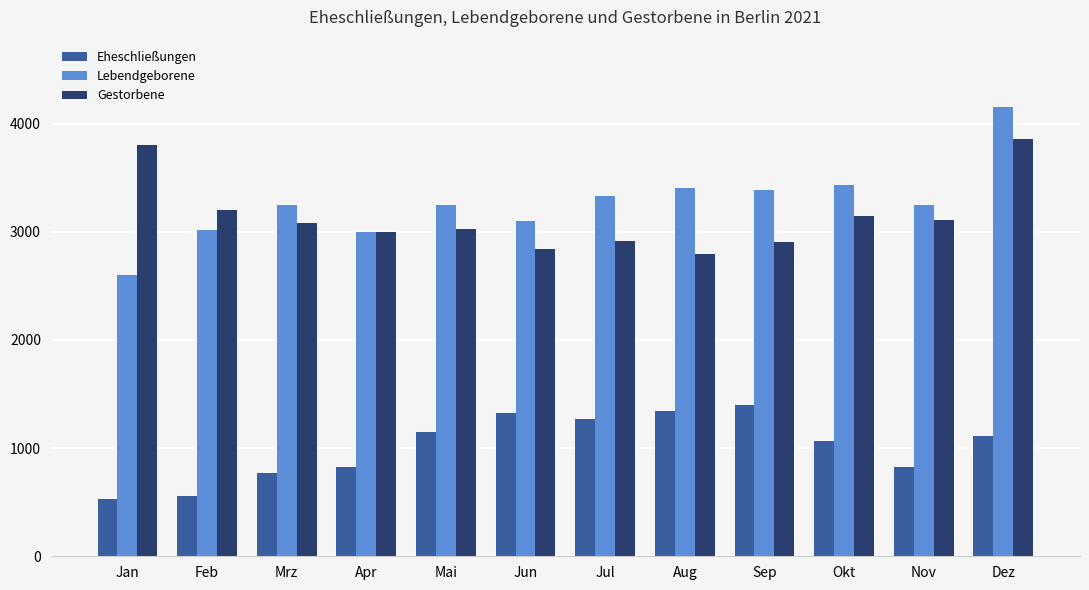

What is the difference between the Gestorbene values at Jan and Okt?

657